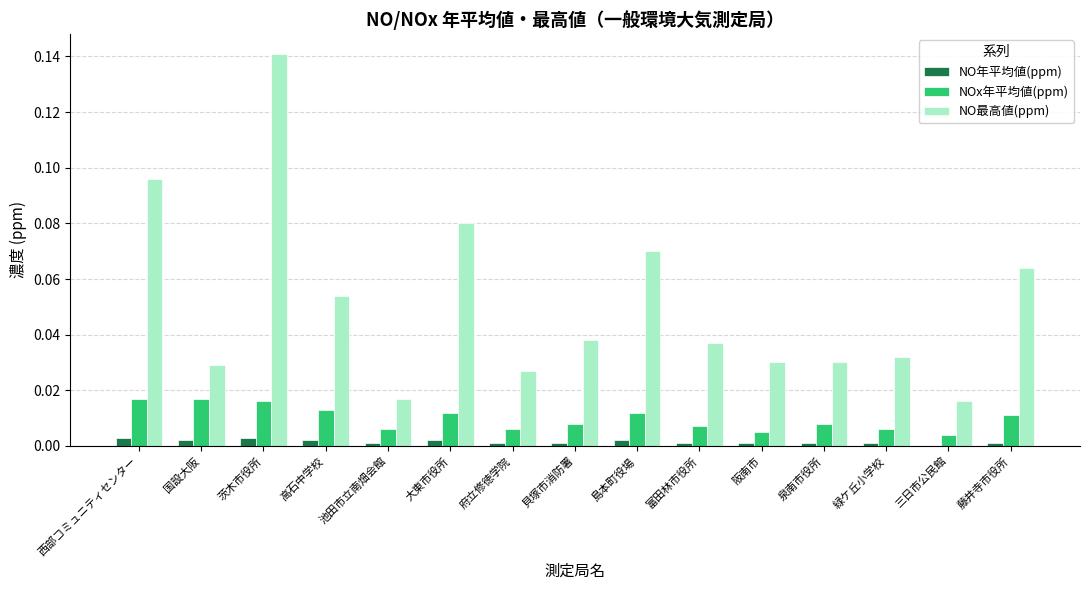

Which series changed the most between 大東市役所 and 島本町役場?

NO最高値(ppm)